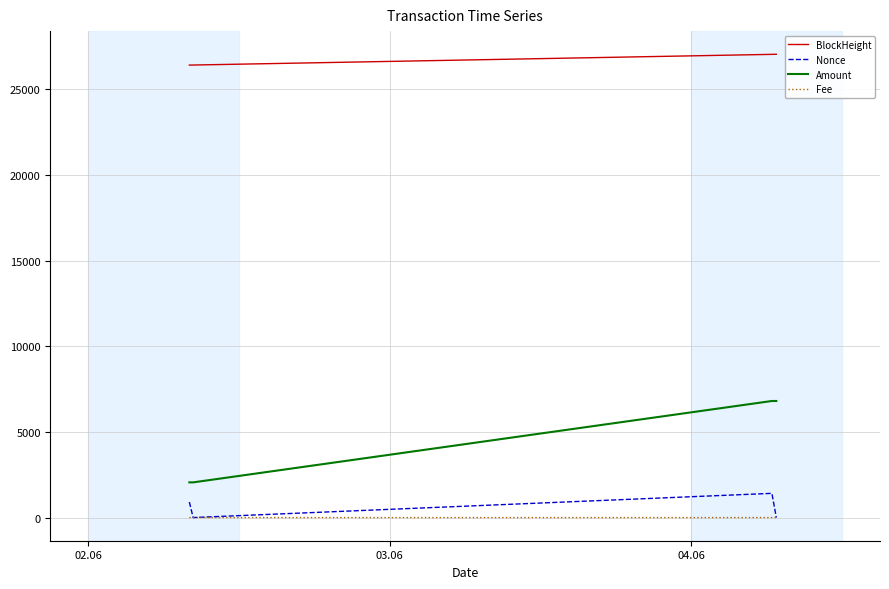

Rank the series by their maximum value, from lowest to highest.

Fee, Nonce, Amount, BlockHeight